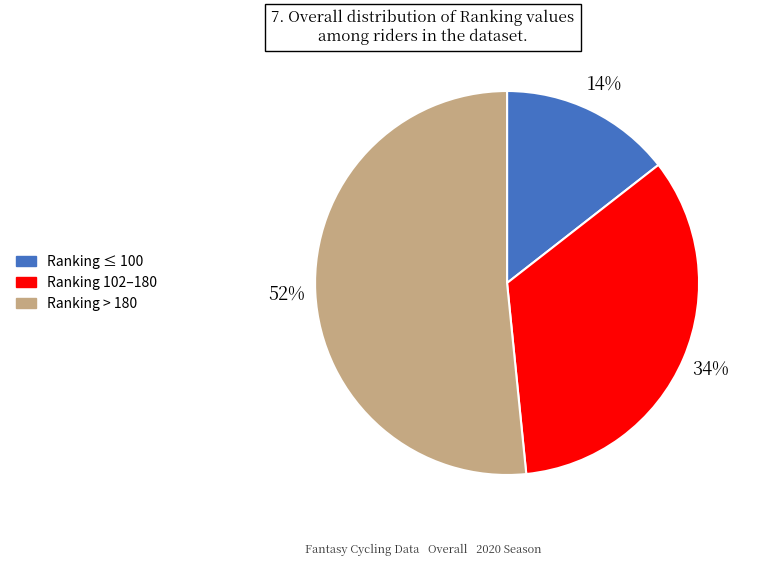

Do Ranking ≤ 100 and Ranking 102–180 together represent more than half of the pie?

No